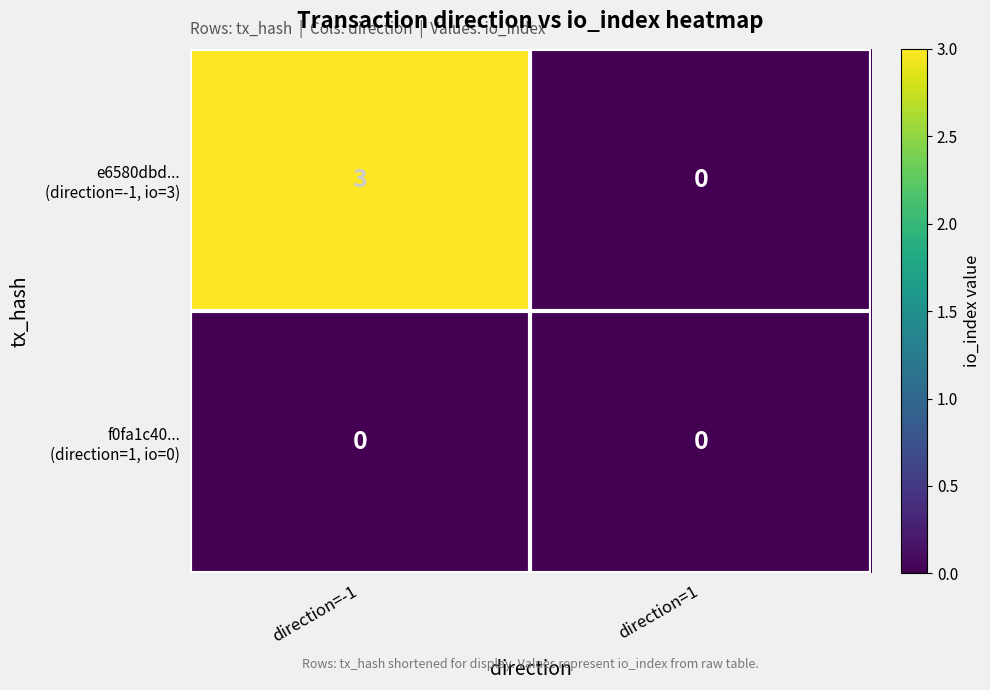

What is the spread (max minus min) of values at direction=-1?

3